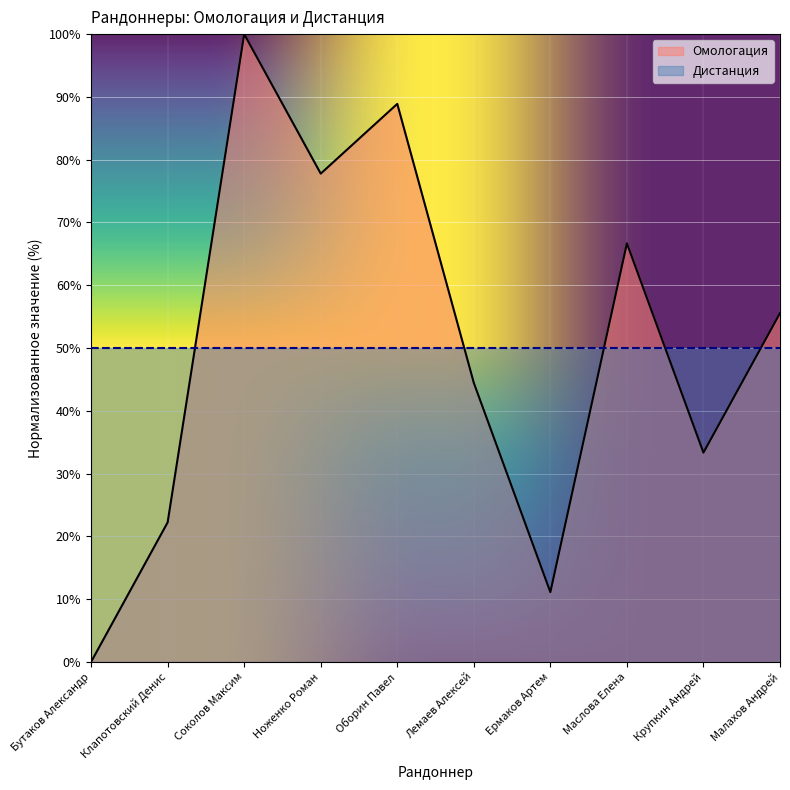

What is the maximum value shown in the chart?

100.0